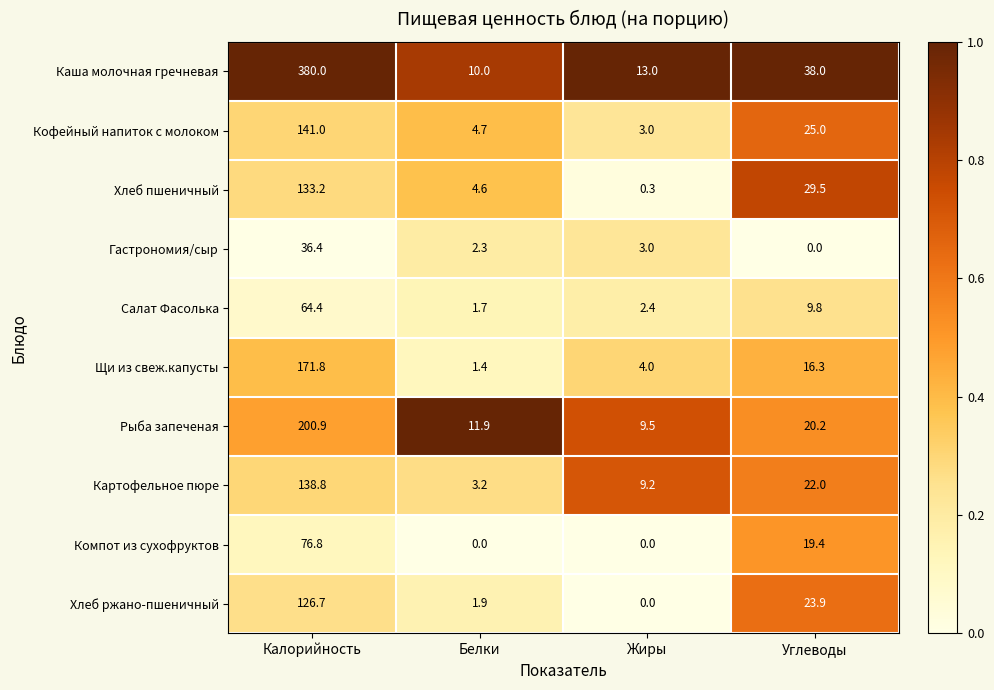

Between Белки and Углеводы, which series saw the biggest shift?

Каша молочная гречневая